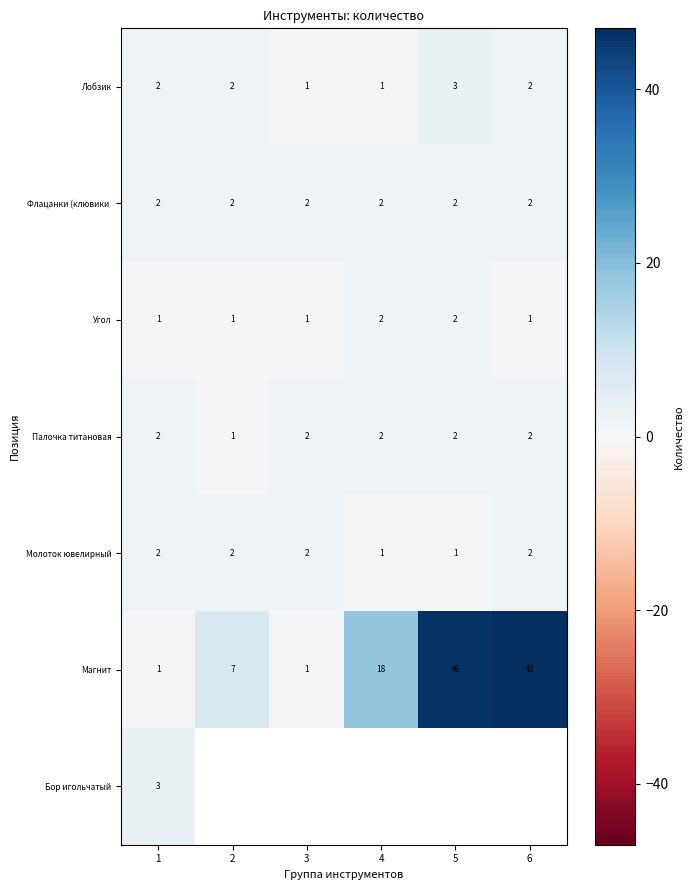

The Палочка титановая series shows 1 at 2. True or false?

True